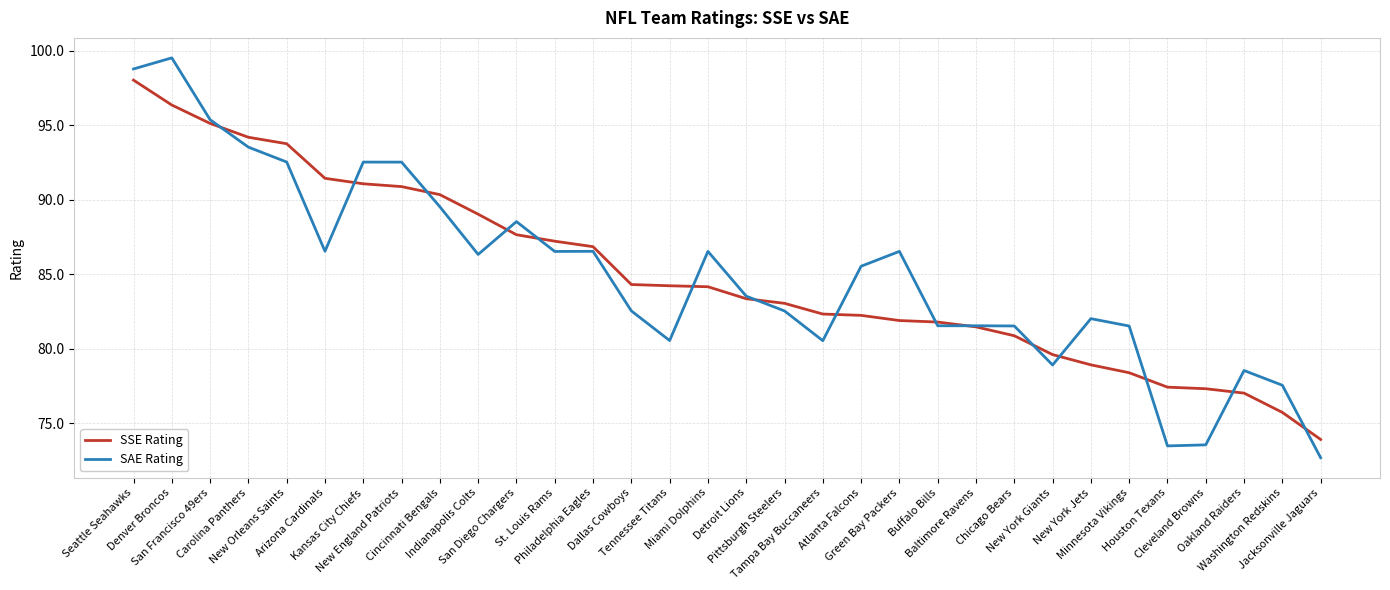

What is the sum of all SSE Rating values?

2720.0